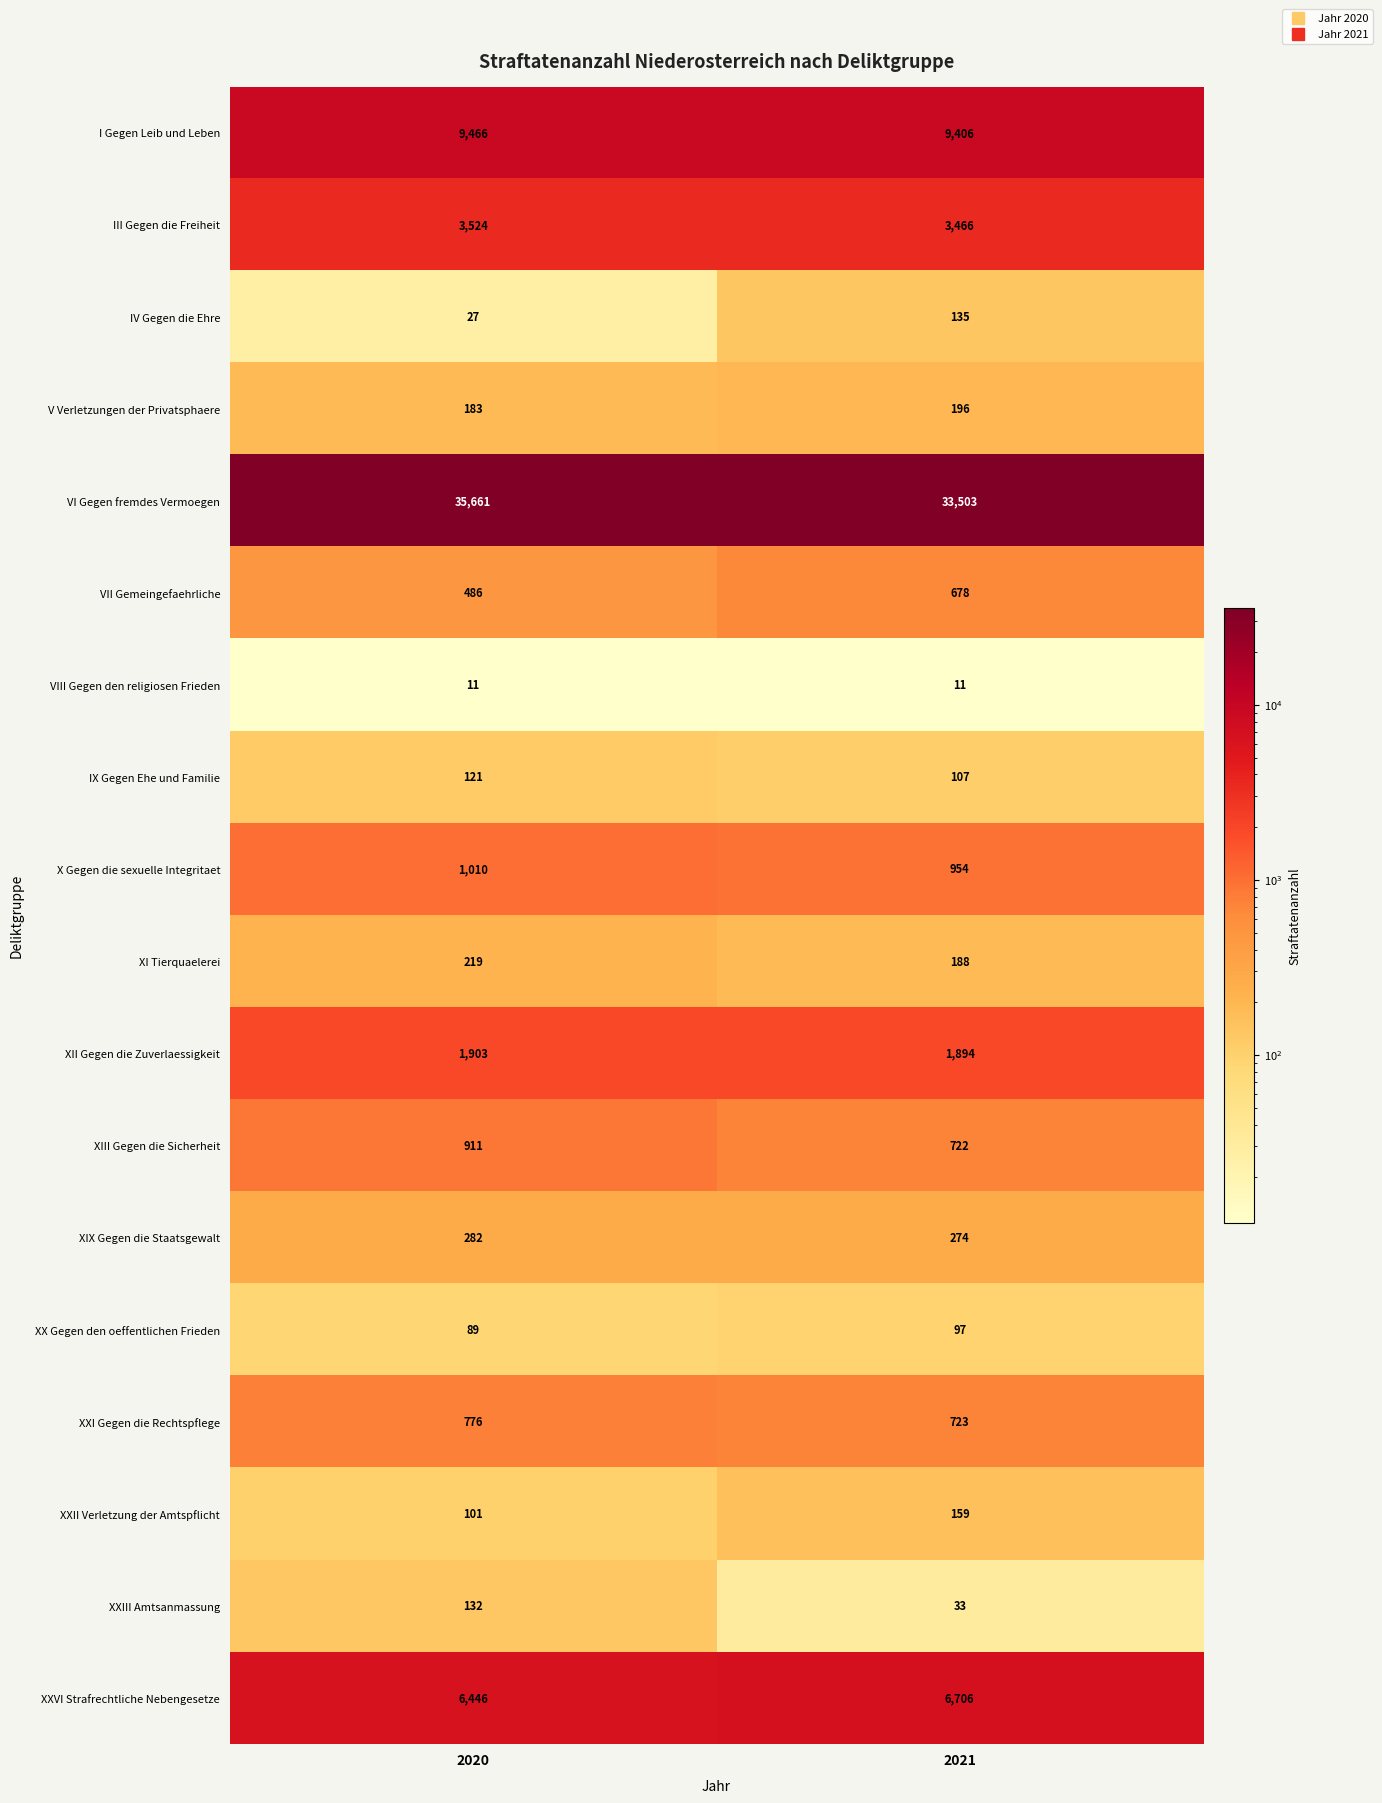

What value does the V Verletzungen der Privatsphaere series have at 2020, to the nearest 10?

180